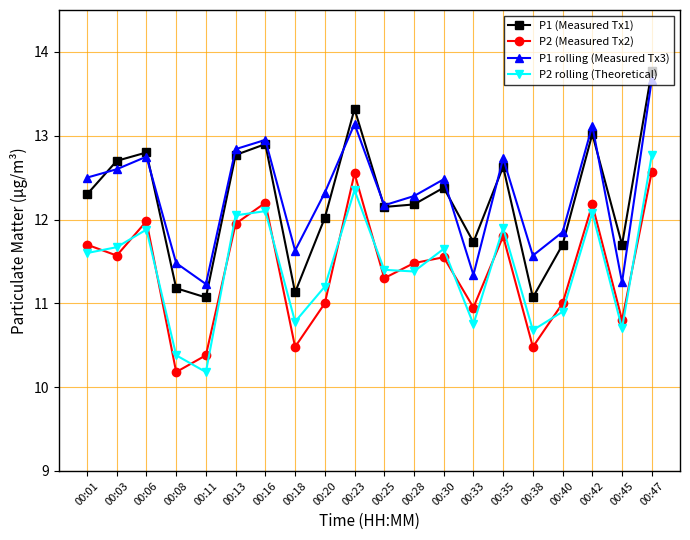

How many values in the P2 rolling (Theoretical) series exceed 11?

13